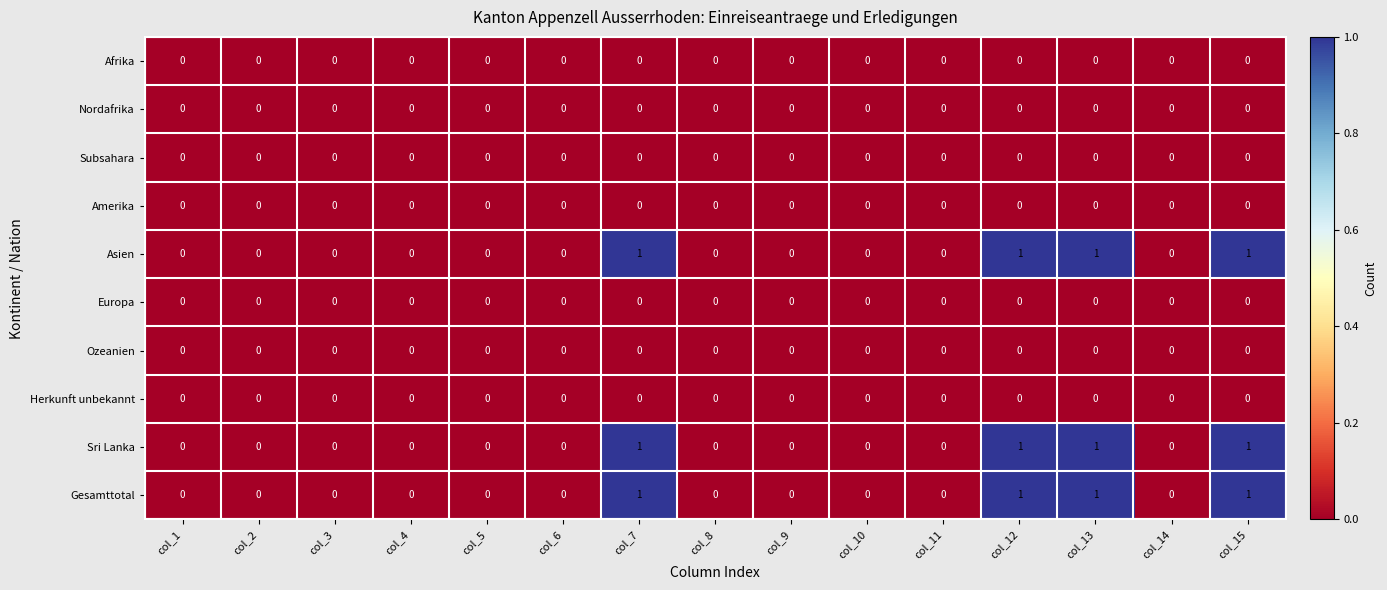

What is the total value across all series at col_13?

3